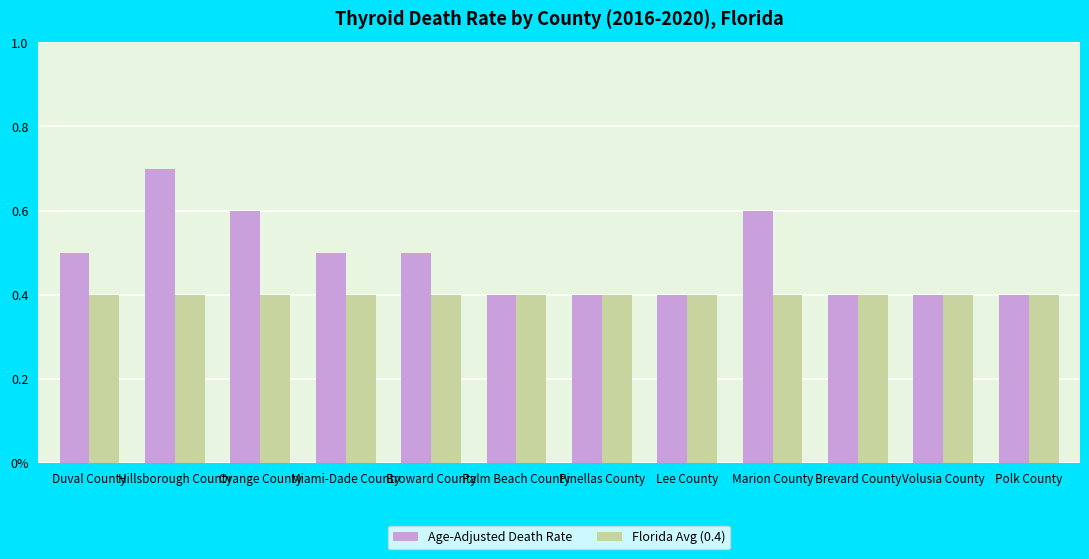

True or false: Age-Adjusted Death Rate has a value of 0.4 at Volusia County.

True